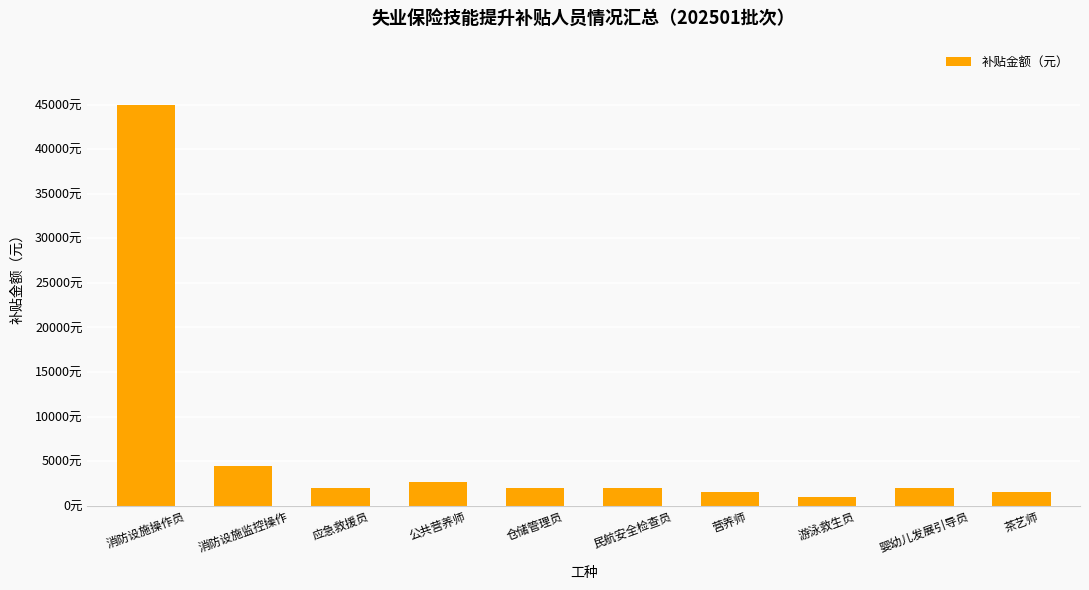

The chart shows a value of 2902 at 消防设施监控操作. True or false?

False